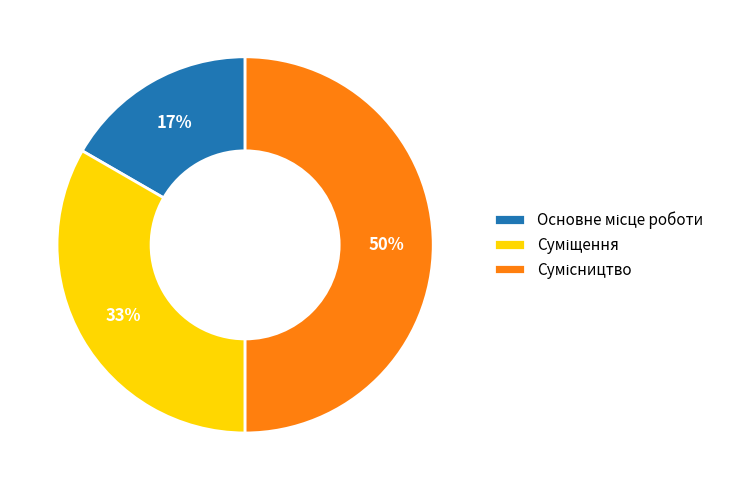

To the nearest percent, what is the difference between the largest and smallest slice percentages?

33%